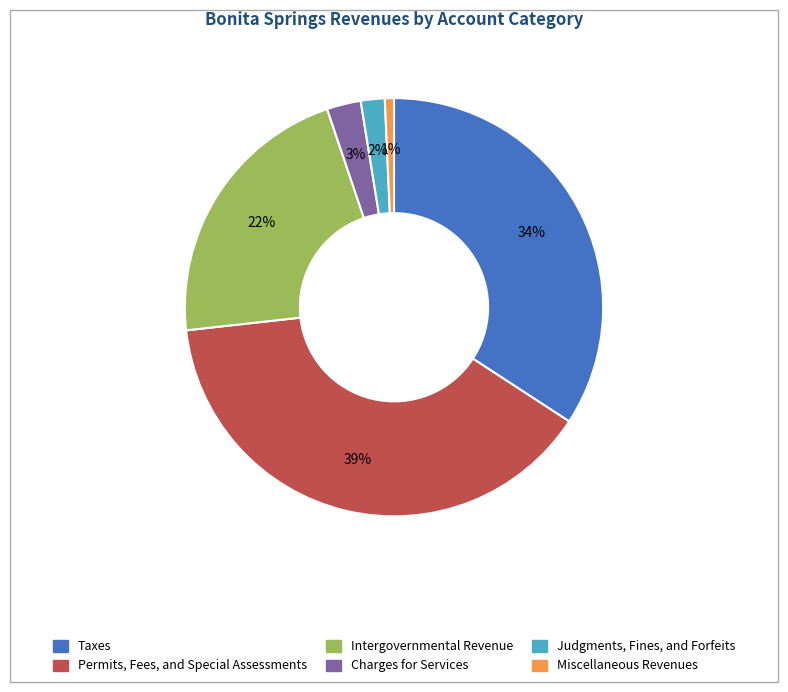

Rank the categories by value from lowest to highest.

Miscellaneous Revenues, Judgments, Fines, and Forfeits, Charges for Services, Intergovernmental Revenue, Taxes, Permits, Fees, and Special Assessments